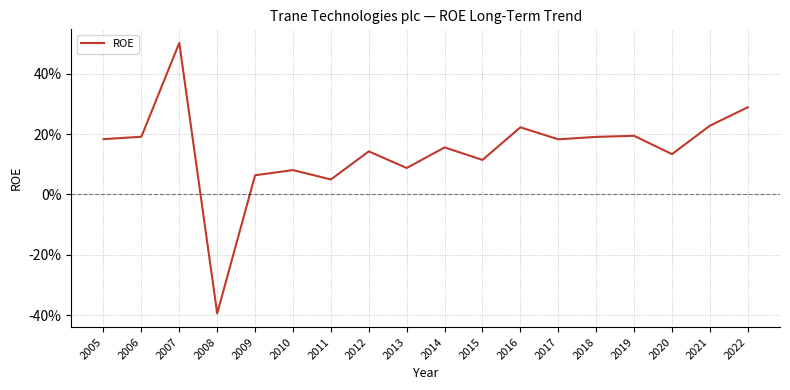

Reading left to right, what are all the values shown in this chart?

2005=0.2	2006=0.2	2007=0.5	2008=-0.4	2009=0.1	2010=0.1	2011=0.0	2012=0.1	2013=0.1	2014=0.2	2015=0.1	2016=0.2	2017=0.2	2018=0.2	2019=0.2	2020=0.1	2021=0.2	2022=0.3